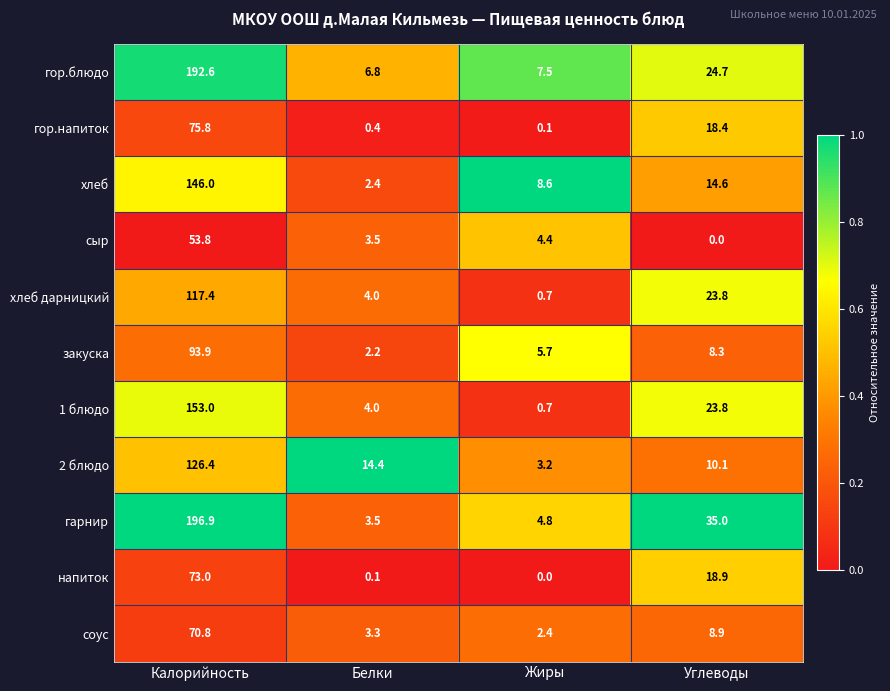

Which series has the largest range (max minus min)?

гарнир